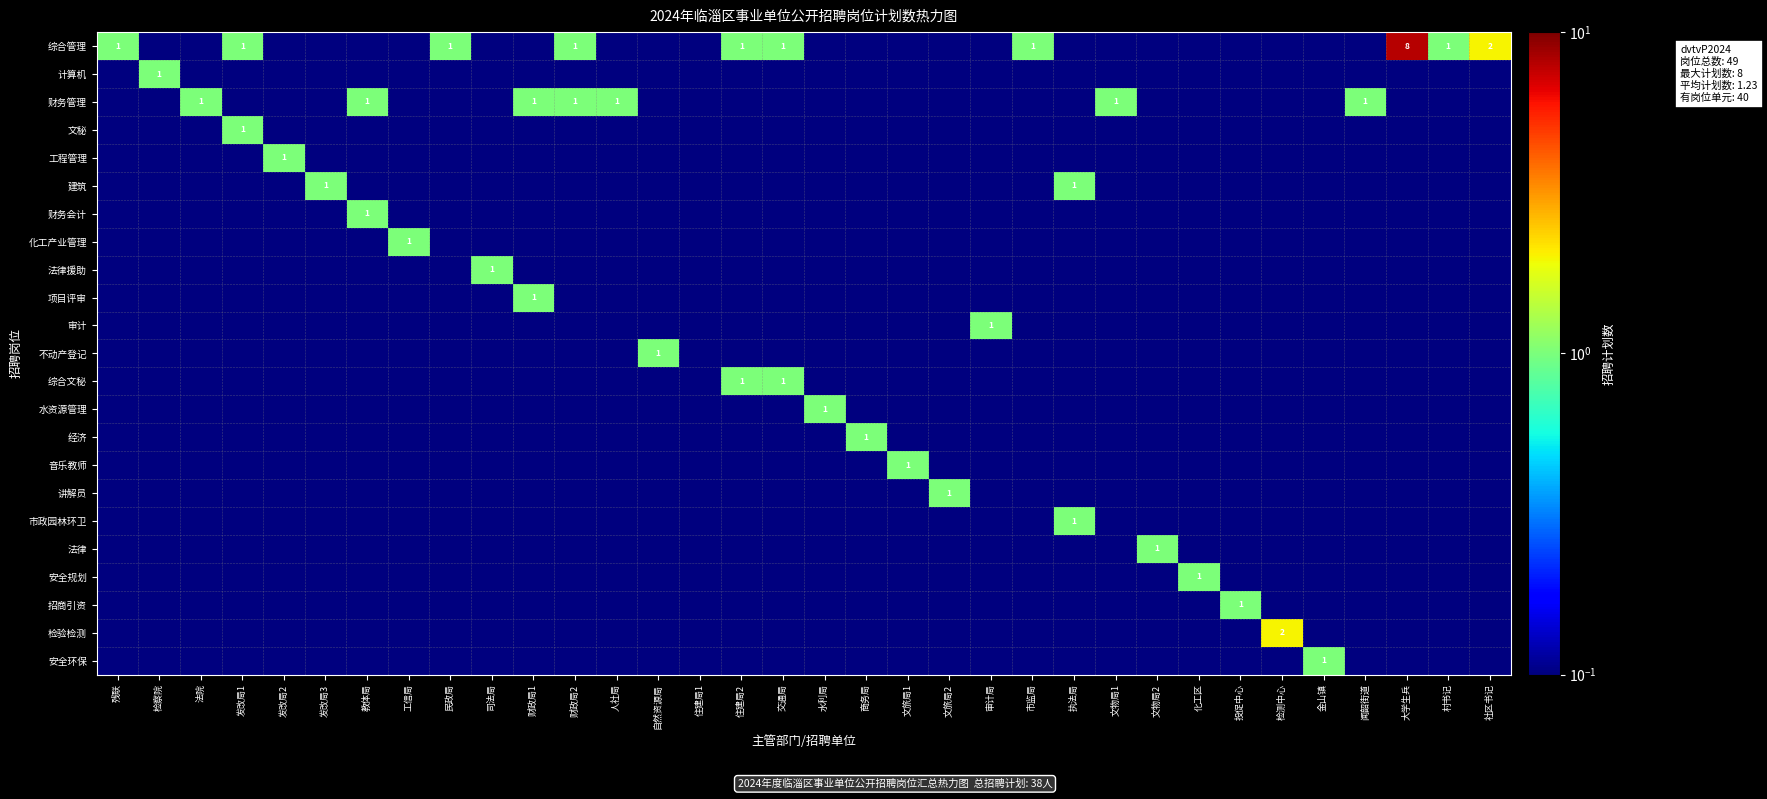

At 自然资源局, list the series in order from smallest to largest.

综合管理, 计算机, 财务管理, 文秘, 工程管理, 建筑, 财务会计, 化工产业管理, 法律援助, 项目评审, 审计, 综合文秘, 水资源管理, 经济, 音乐教师, 讲解员, 市政园林环卫, 法律, 安全规划, 招商引资, 检验检测, 安全环保, 不动产登记